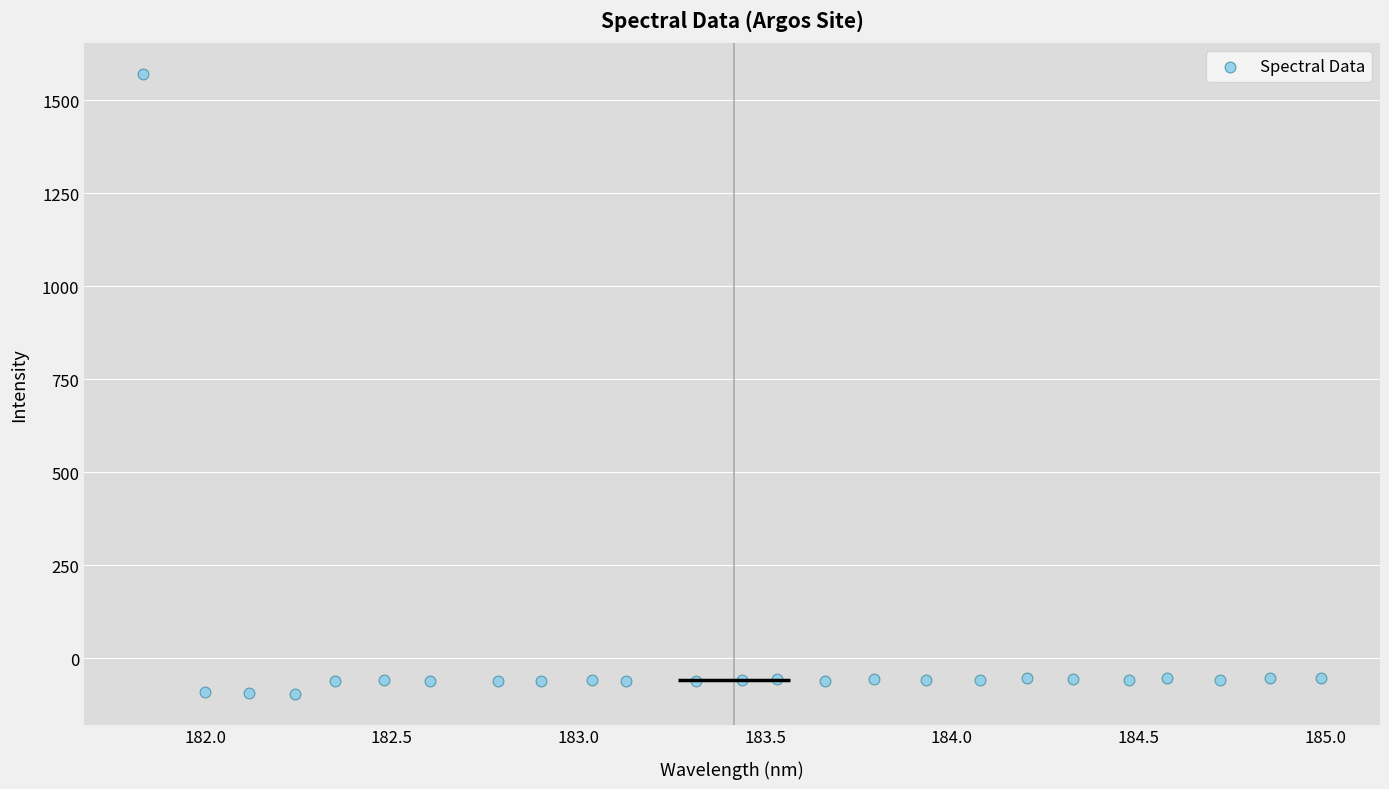

What is the range of X values (max minus min)?

3.2